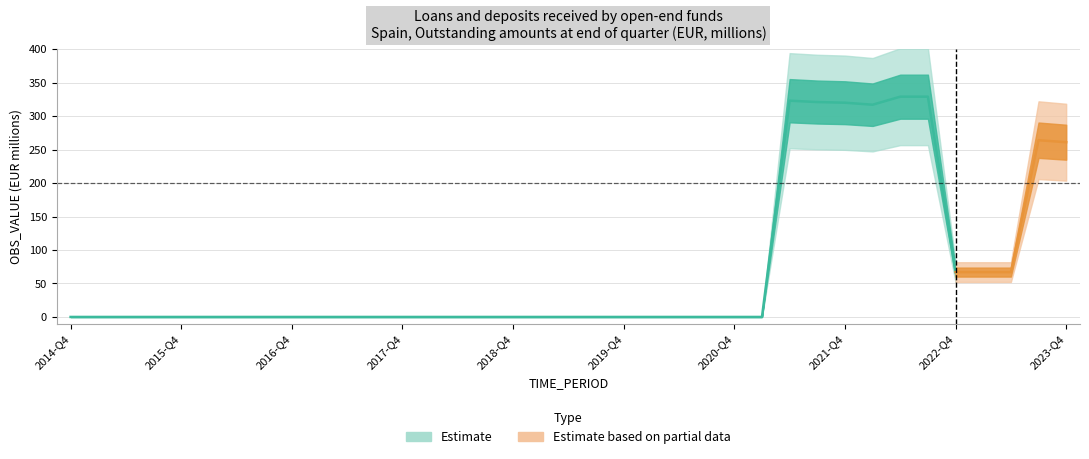

Where is the first local maximum?

2021-Q2